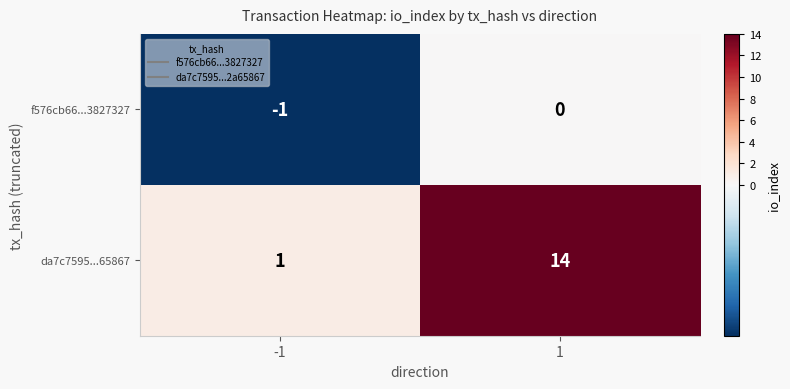

Reading right to left, what are all the values shown in this chart?

f576cb66...3827327: 1=0	-1=-1
da7c7595...65867: 1=14	-1=1